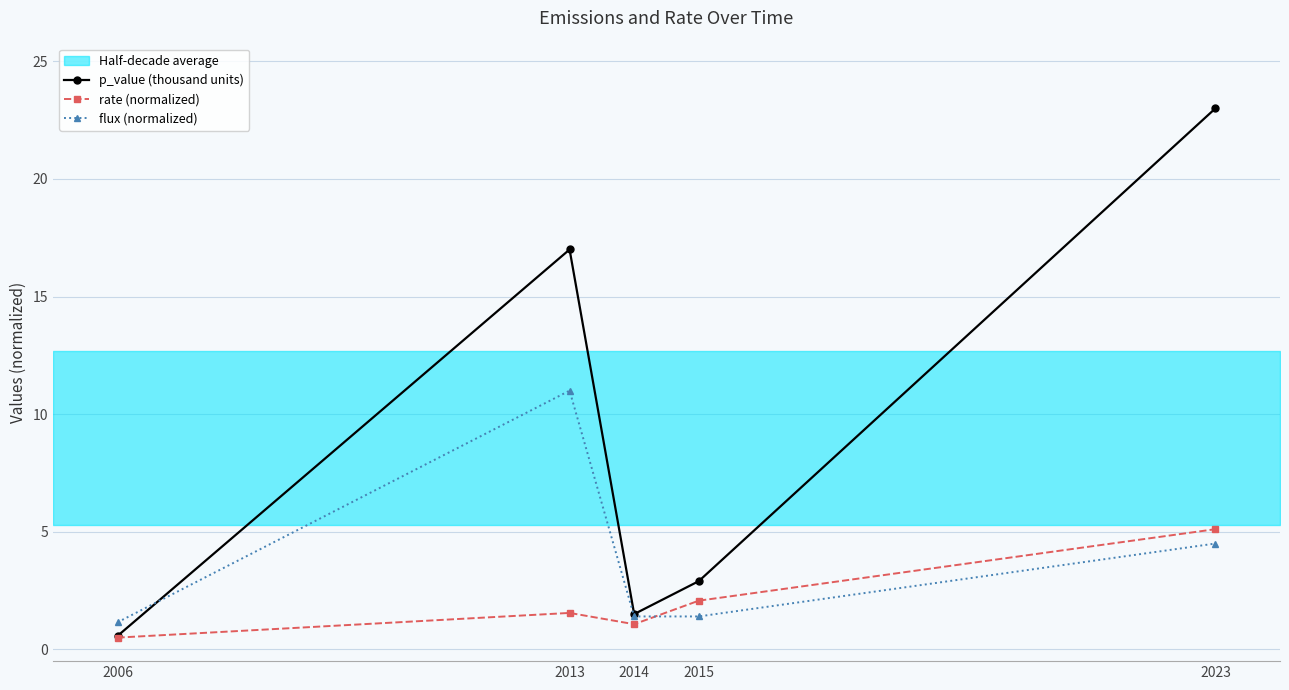

At how many categories does at least one series exceed 21?

1